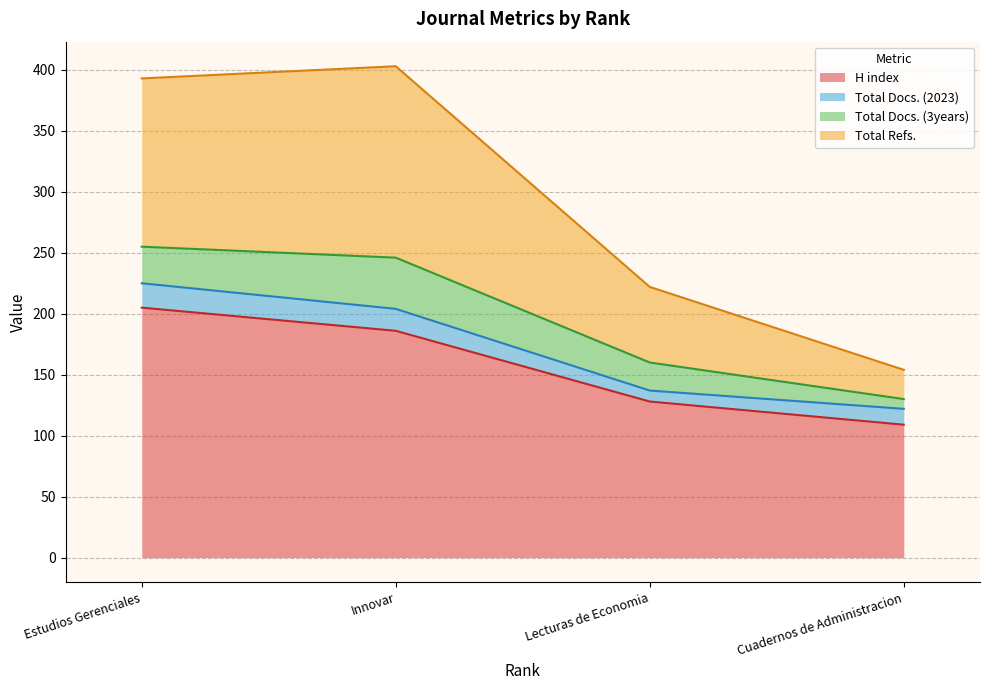

Is it true that Total Docs. (2023) equals 12 at Innovar?

False